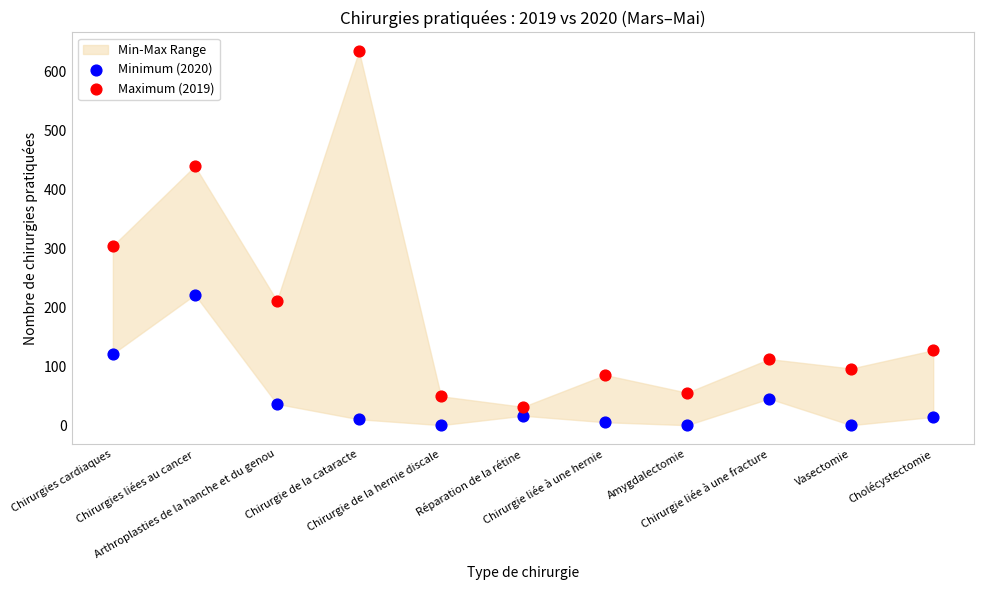

Which series has the largest Y range (max minus min)?

Maximum (2019)